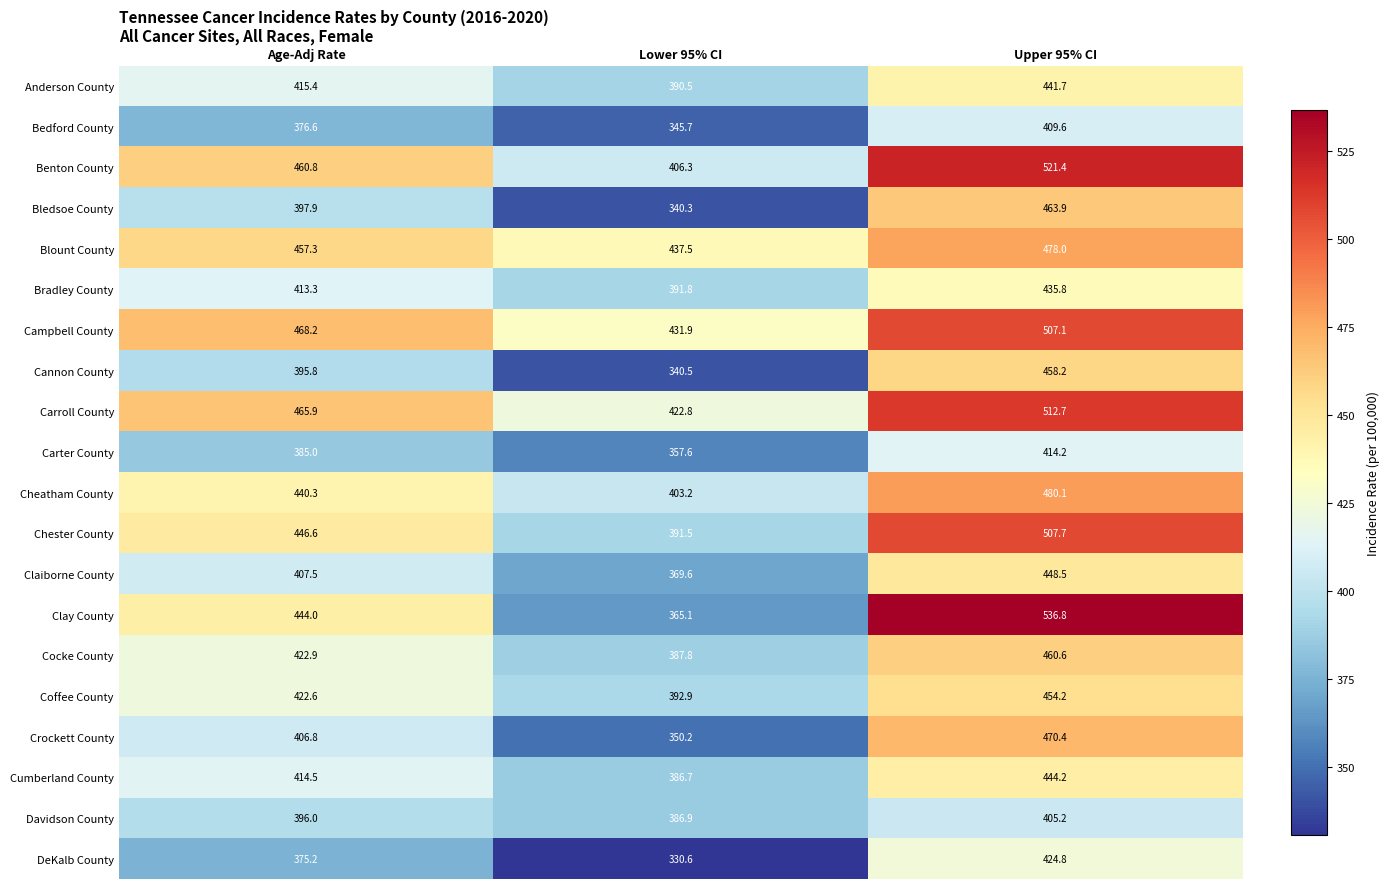

What is the sum of all Clay County values?

1345.9